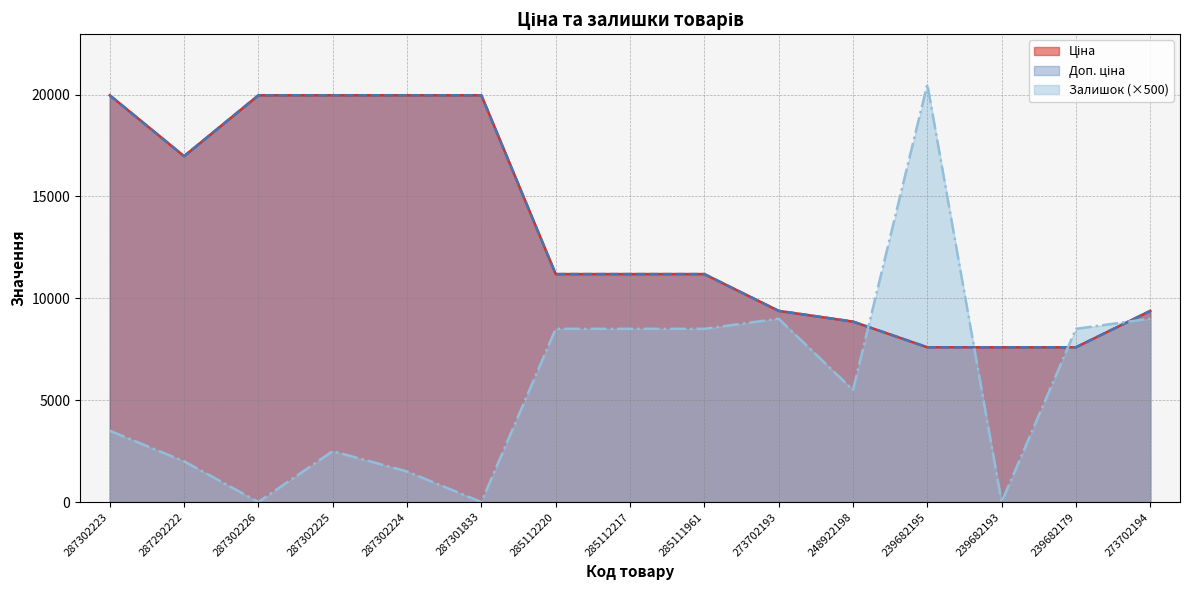

Which series has the largest total across all categories?

Ціна